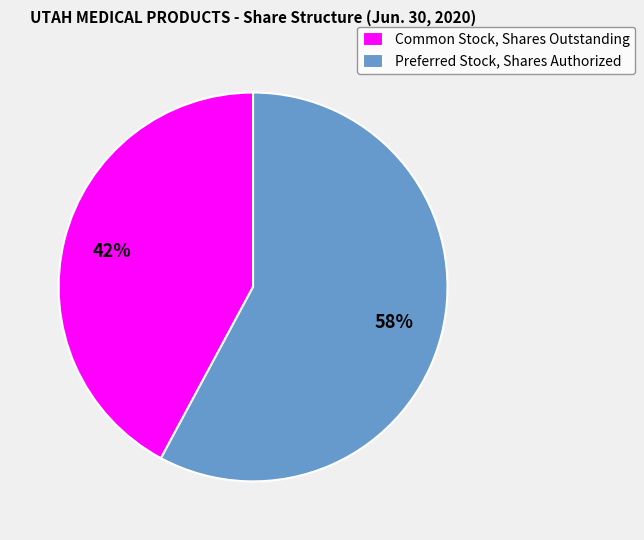

Rank the categories by value from highest to lowest.

Preferred Stock, Shares Authorized, Common Stock, Shares Outstanding